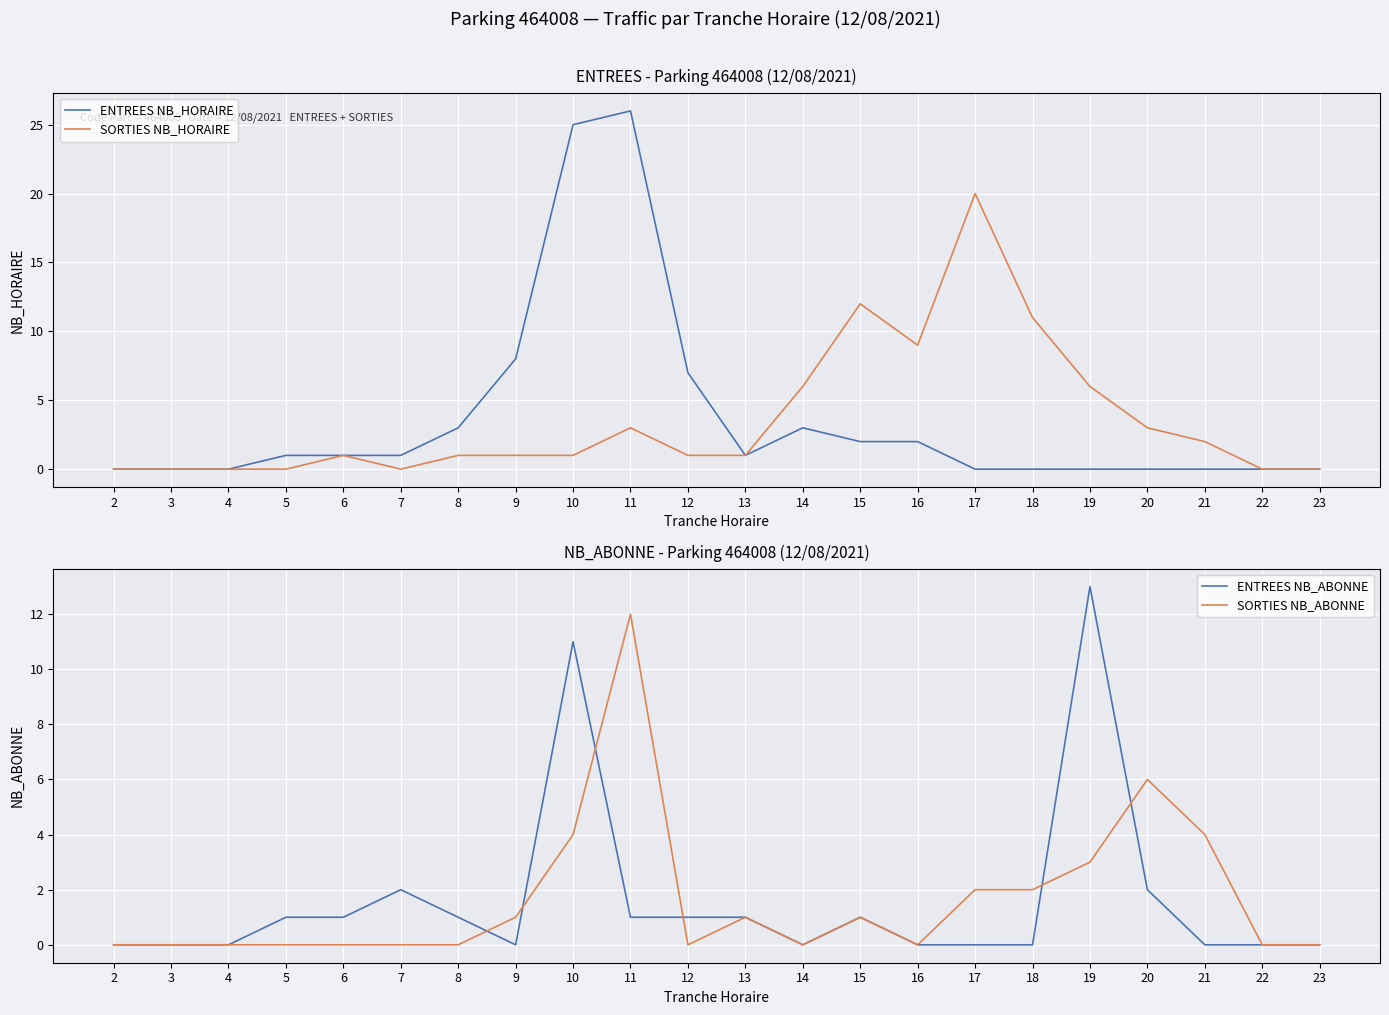

Where is the first local minimum for ENTREES NB_HORAIRE?

13